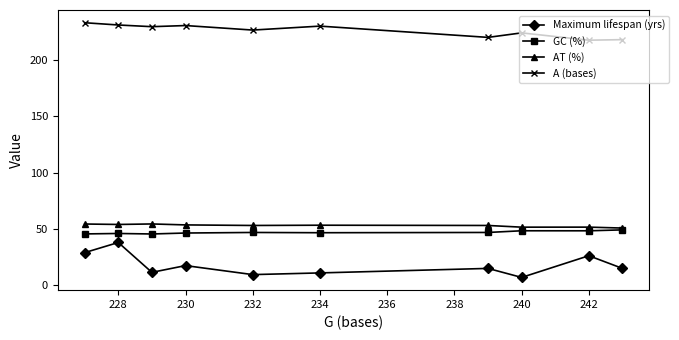

Does the chart have visible grid lines?

No